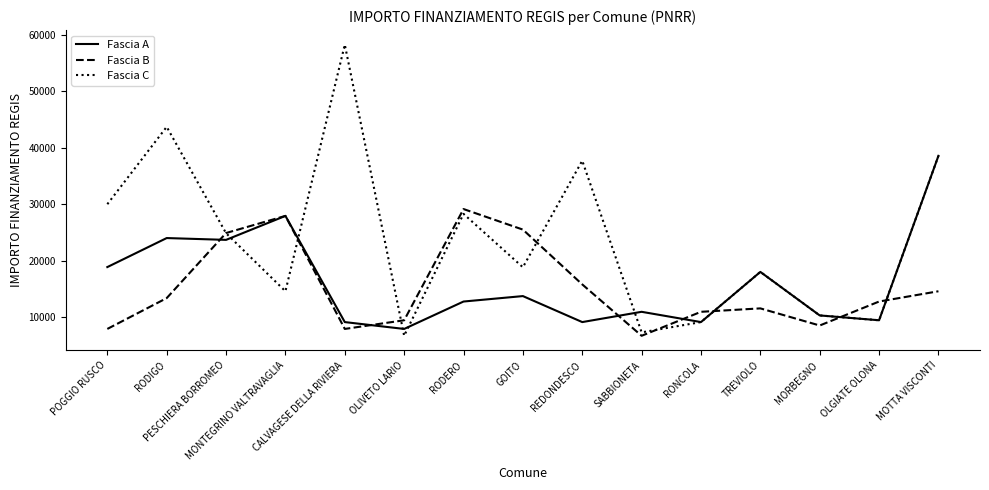

How many interior local valleys does the Fascia B series have?

3